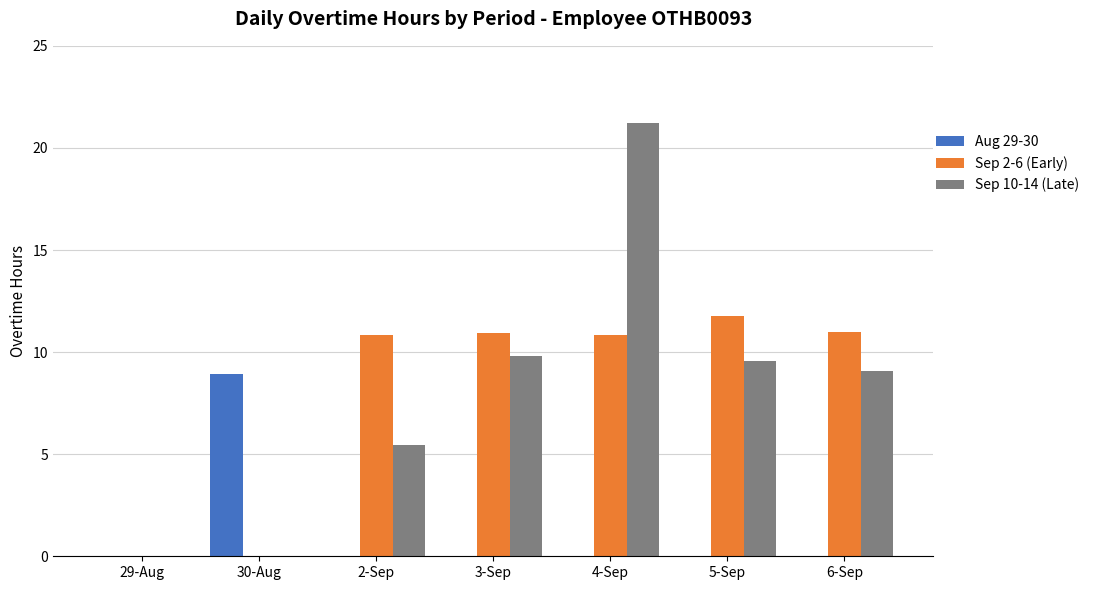

What is the total value across all series at 2-Sep?

16.3